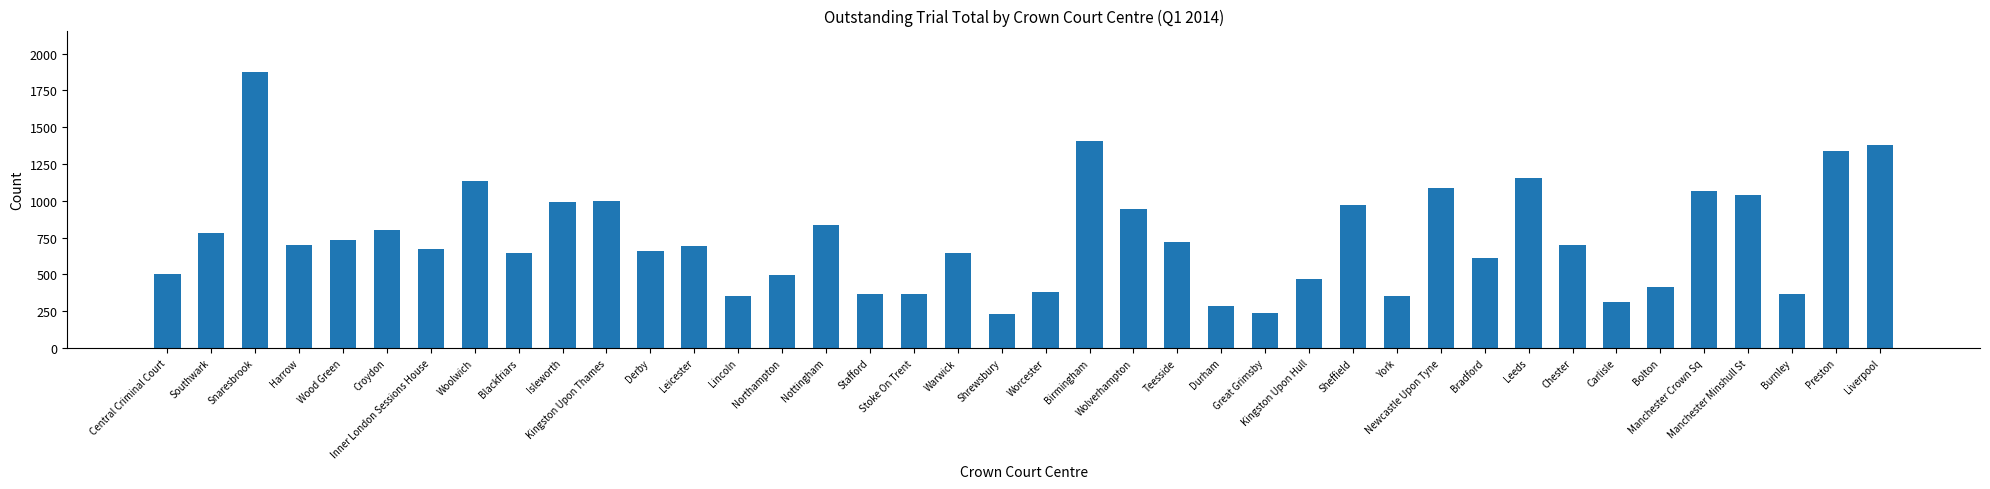

What is the greatest value displayed?

1875